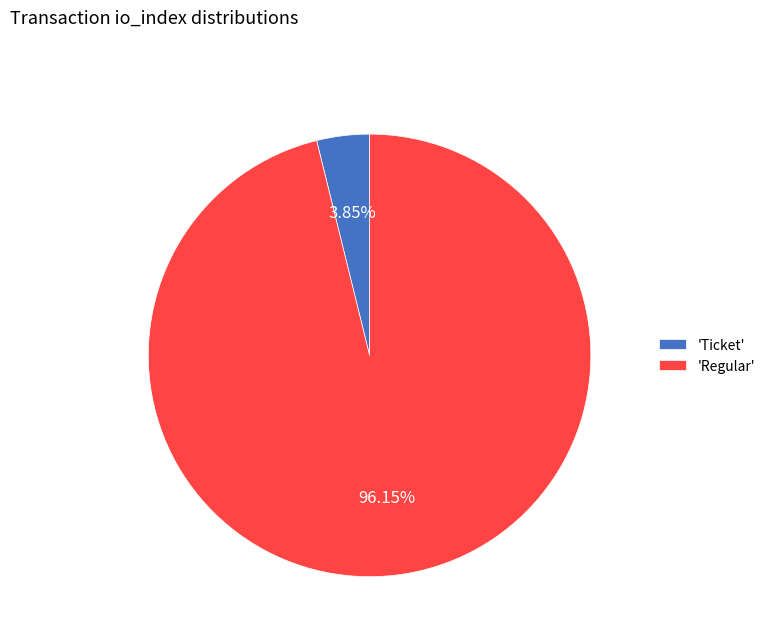

Which category has the smallest portion of the pie?

'Ticket'